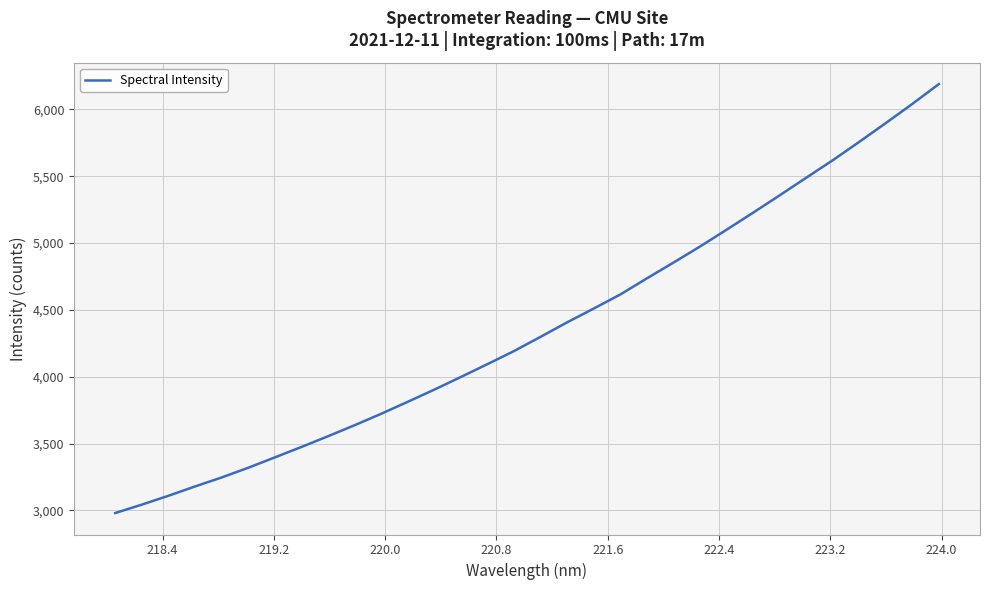

What is the smallest value displayed?

2980.5